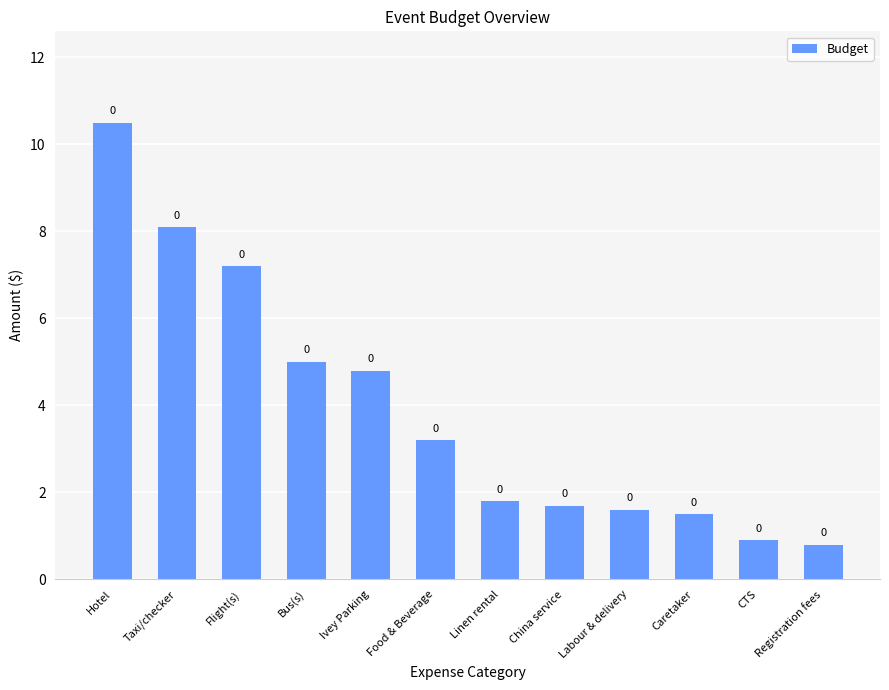

How many bars are there in total?

12